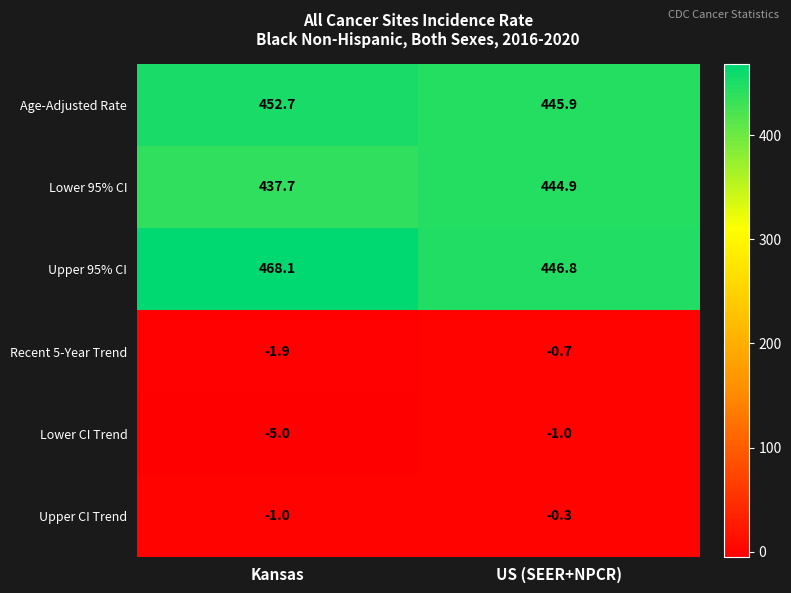

At which label is Lower CI Trend closest to -3?

Kansas